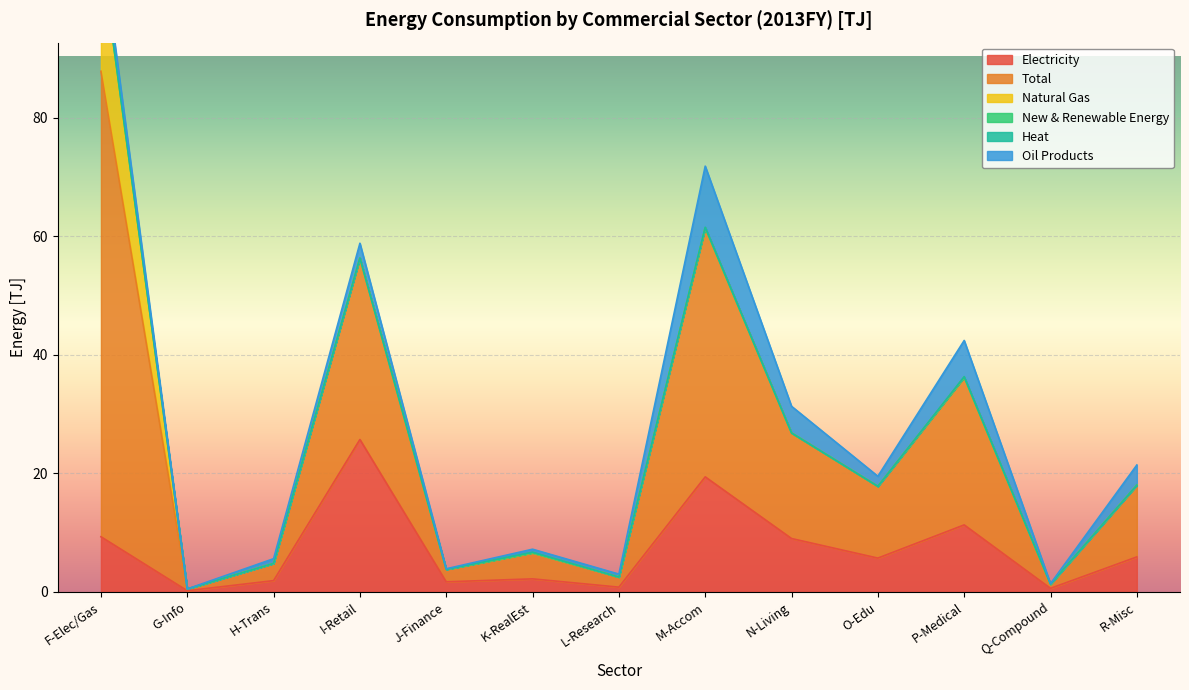

Is the value of Electricity at F Electricity Gas Heat greater than the value of Heat at R Miscellaneous Services?

Yes